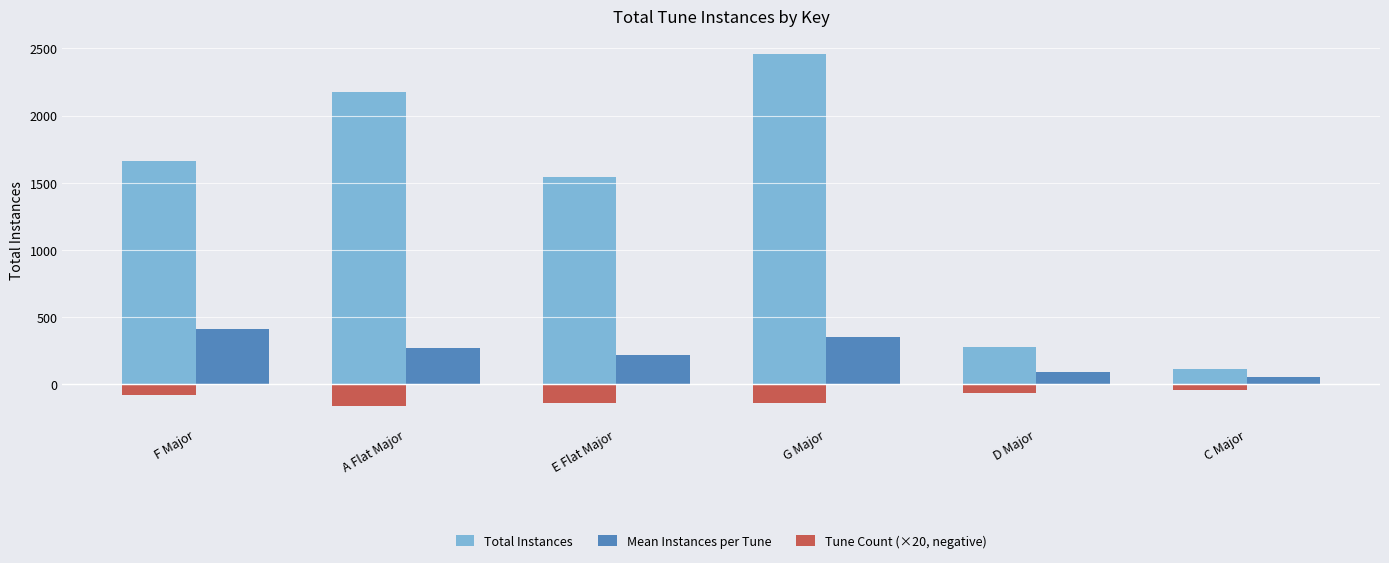

What is the sum of all Mean Instances per Tune values?

1409.8